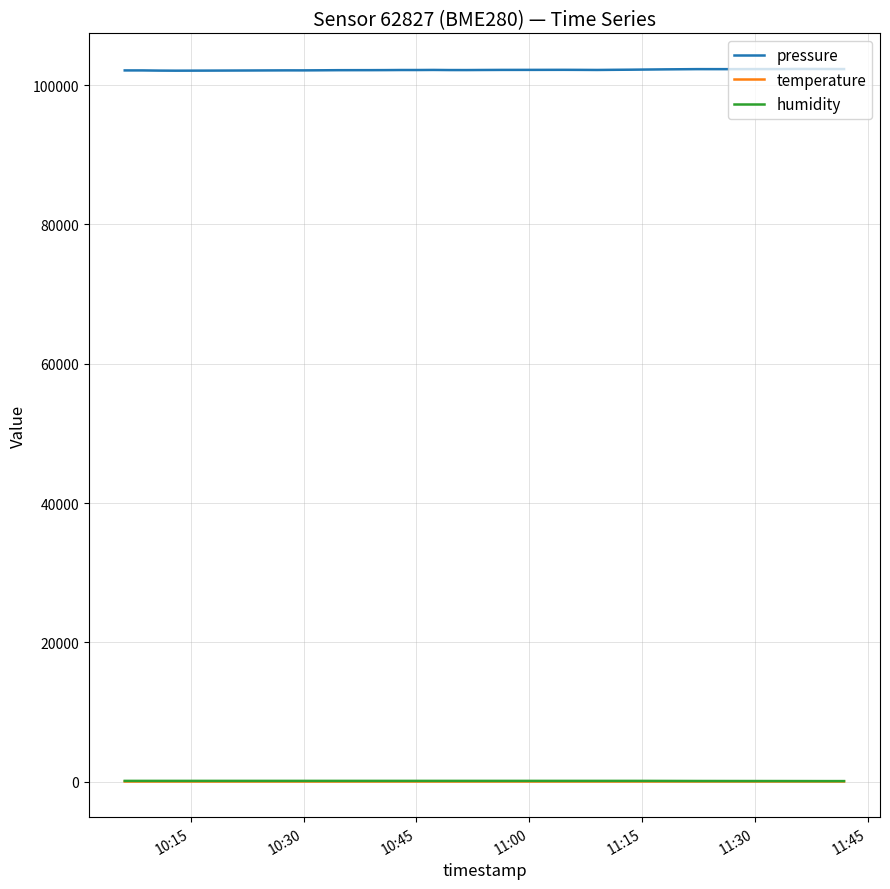

Which series has the largest total across all categories?

pressure